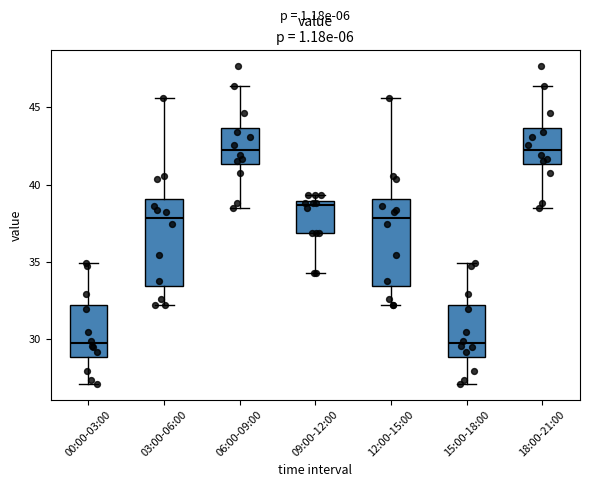

Reading left to right, read every box against the y-axis: the position of its median line, the range the box covers, and the ends of its whiskers. The values are not printed on the chart, so give them approximately, as read against the axis.

00:00-03:00: median 29.5, box 29.0 to 32.0, whiskers 27.0 to 35.0
03:00-06:00: median 38.0, box 33.5 to 39.0, whiskers 32.0 to 45.5
06:00-09:00: median 42.5, box 41.5 to 43.5, whiskers 38.5 to 46.5
09:00-12:00: median 38.5, box 37.0 to 39.0, whiskers 34.5 to 39.5
12:00-15:00: median 38.0, box 33.5 to 39.0, whiskers 32.0 to 45.5
15:00-18:00: median 29.5, box 29.0 to 32.0, whiskers 27.0 to 35.0
18:00-21:00: median 42.5, box 41.5 to 43.5, whiskers 38.5 to 46.5